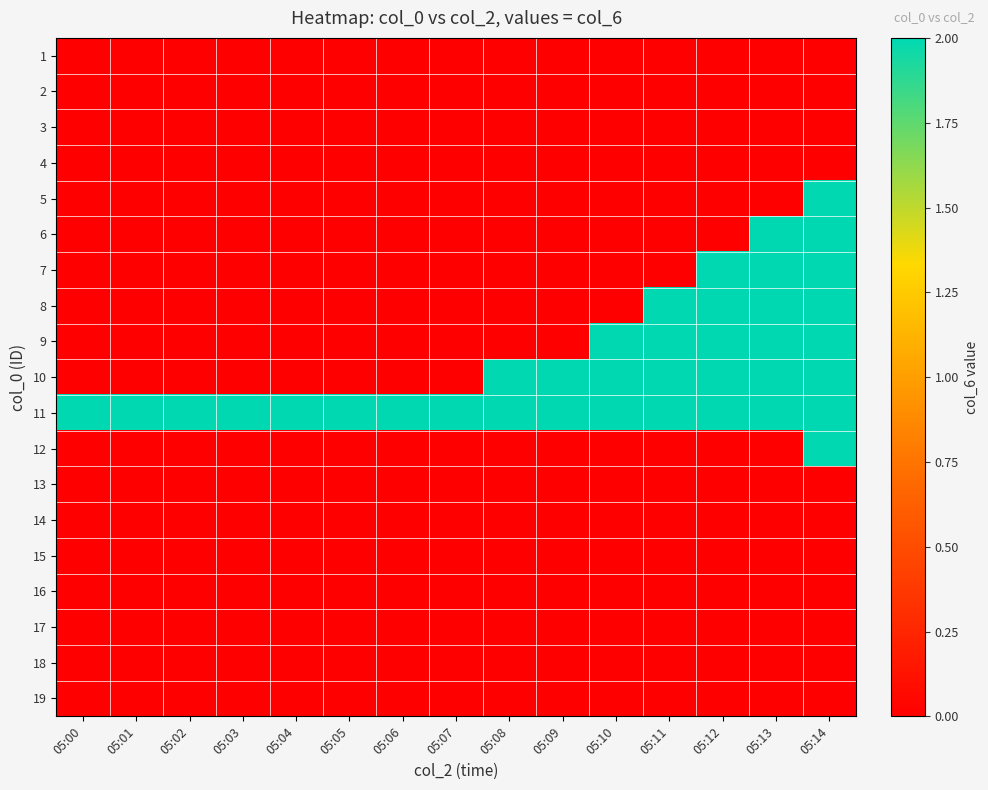

Reading left to right, list all the values displayed in this chart.

1: 05:00=0	05:01=0	05:02=0	05:03=0	05:04=0	05:05=0	05:06=0	05:07=0	05:08=0	05:09=0	05:10=0	05:11=0	05:12=0	05:13=0	05:14=0
2: 05:00=0	05:01=0	05:02=0	05:03=0	05:04=0	05:05=0	05:06=0	05:07=0	05:08=0	05:09=0	05:10=0	05:11=0	05:12=0	05:13=0	05:14=0
3: 05:00=0	05:01=0	05:02=0	05:03=0	05:04=0	05:05=0	05:06=0	05:07=0	05:08=0	05:09=0	05:10=0	05:11=0	05:12=0	05:13=0	05:14=0
4: 05:00=0	05:01=0	05:02=0	05:03=0	05:04=0	05:05=0	05:06=0	05:07=0	05:08=0	05:09=0	05:10=0	05:11=0	05:12=0	05:13=0	05:14=0
5: 05:00=0	05:01=0	05:02=0	05:03=0	05:04=0	05:05=0	05:06=0	05:07=0	05:08=0	05:09=0	05:10=0	05:11=0	05:12=0	05:13=0	05:14=2
6: 05:00=0	05:01=0	05:02=0	05:03=0	05:04=0	05:05=0	05:06=0	05:07=0	05:08=0	05:09=0	05:10=0	05:11=0	05:12=0	05:13=2	05:14=2
7: 05:00=0	05:01=0	05:02=0	05:03=0	05:04=0	05:05=0	05:06=0	05:07=0	05:08=0	05:09=0	05:10=0	05:11=0	05:12=2	05:13=2	05:14=2
8: 05:00=0	05:01=0	05:02=0	05:03=0	05:04=0	05:05=0	05:06=0	05:07=0	05:08=0	05:09=0	05:10=0	05:11=2	05:12=2	05:13=2	05:14=2
9: 05:00=0	05:01=0	05:02=0	05:03=0	05:04=0	05:05=0	05:06=0	05:07=0	05:08=0	05:09=0	05:10=2	05:11=2	05:12=2	05:13=2	05:14=2
10: 05:00=0	05:01=0	05:02=0	05:03=0	05:04=0	05:05=0	05:06=0	05:07=0	05:08=2	05:09=2	05:10=2	05:11=2	05:12=2	05:13=2	05:14=2
11: 05:00=2	05:01=2	05:02=2	05:03=2	05:04=2	05:05=2	05:06=2	05:07=2	05:08=2	05:09=2	05:10=2	05:11=2	05:12=2	05:13=2	05:14=2
12: 05:00=0	05:01=0	05:02=0	05:03=0	05:04=0	05:05=0	05:06=0	05:07=0	05:08=0	05:09=0	05:10=0	05:11=0	05:12=0	05:13=0	05:14=2
13: 05:00=0	05:01=0	05:02=0	05:03=0	05:04=0	05:05=0	05:06=0	05:07=0	05:08=0	05:09=0	05:10=0	05:11=0	05:12=0	05:13=0	05:14=0
14: 05:00=0	05:01=0	05:02=0	05:03=0	05:04=0	05:05=0	05:06=0	05:07=0	05:08=0	05:09=0	05:10=0	05:11=0	05:12=0	05:13=0	05:14=0
15: 05:00=0	05:01=0	05:02=0	05:03=0	05:04=0	05:05=0	05:06=0	05:07=0	05:08=0	05:09=0	05:10=0	05:11=0	05:12=0	05:13=0	05:14=0
16: 05:00=0	05:01=0	05:02=0	05:03=0	05:04=0	05:05=0	05:06=0	05:07=0	05:08=0	05:09=0	05:10=0	05:11=0	05:12=0	05:13=0	05:14=0
17: 05:00=0	05:01=0	05:02=0	05:03=0	05:04=0	05:05=0	05:06=0	05:07=0	05:08=0	05:09=0	05:10=0	05:11=0	05:12=0	05:13=0	05:14=0
18: 05:00=0	05:01=0	05:02=0	05:03=0	05:04=0	05:05=0	05:06=0	05:07=0	05:08=0	05:09=0	05:10=0	05:11=0	05:12=0	05:13=0	05:14=0
19: 05:00=0	05:01=0	05:02=0	05:03=0	05:04=0	05:05=0	05:06=0	05:07=0	05:08=0	05:09=0	05:10=0	05:11=0	05:12=0	05:13=0	05:14=0